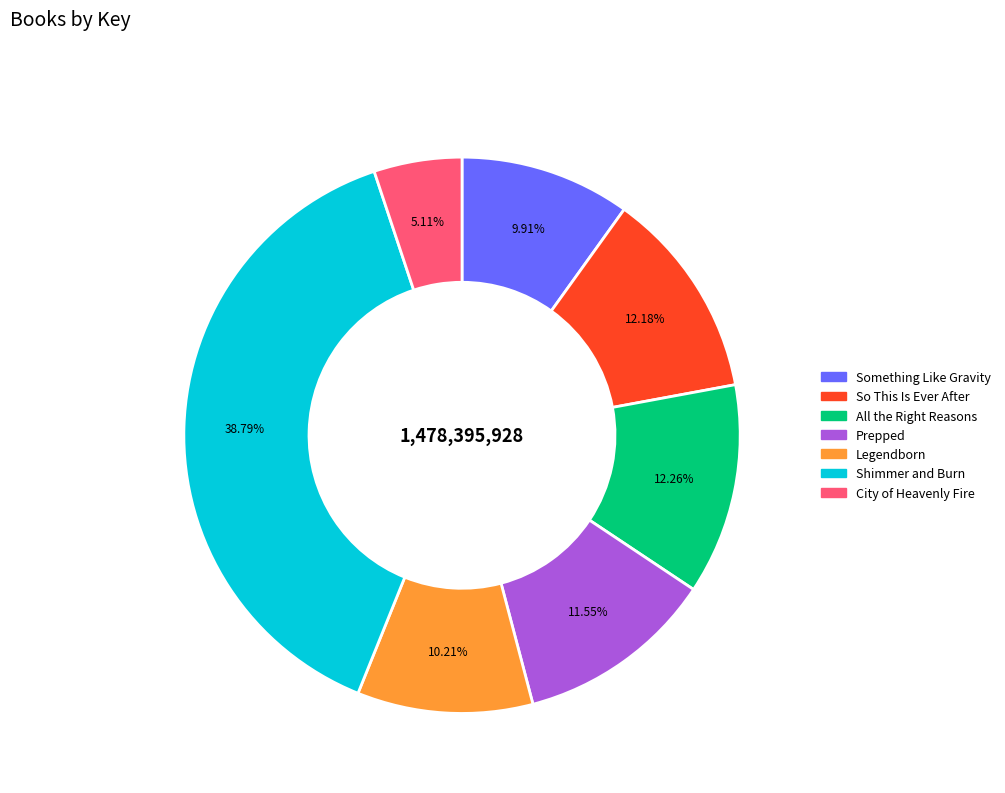

What is the largest slice in the pie chart?

Shimmer and Burn